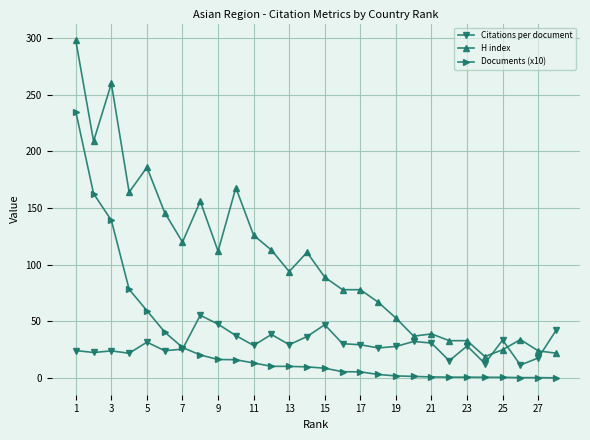

What is the value of the Citations per document point at the 6th from the left?

24.1